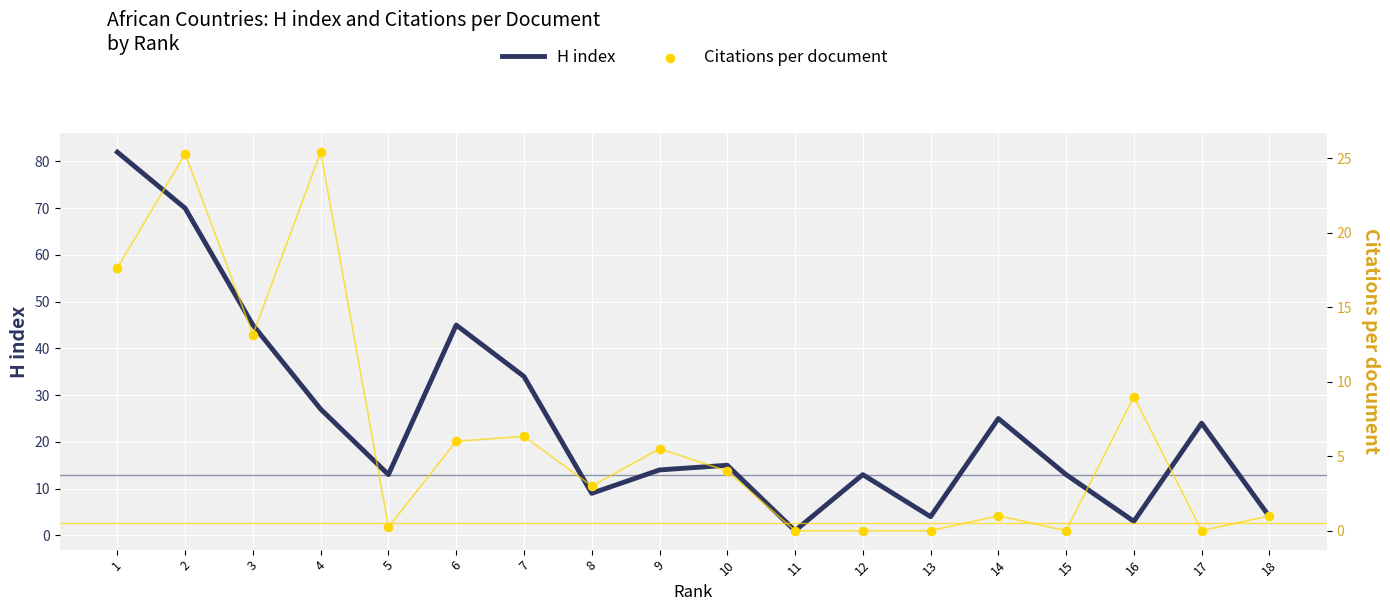

What are all the series names shown in the legend?

H index, Citations per document